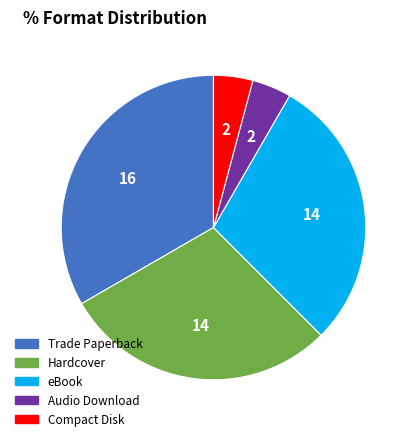

True or false: Audio Download accounts for 4% of the total.

True